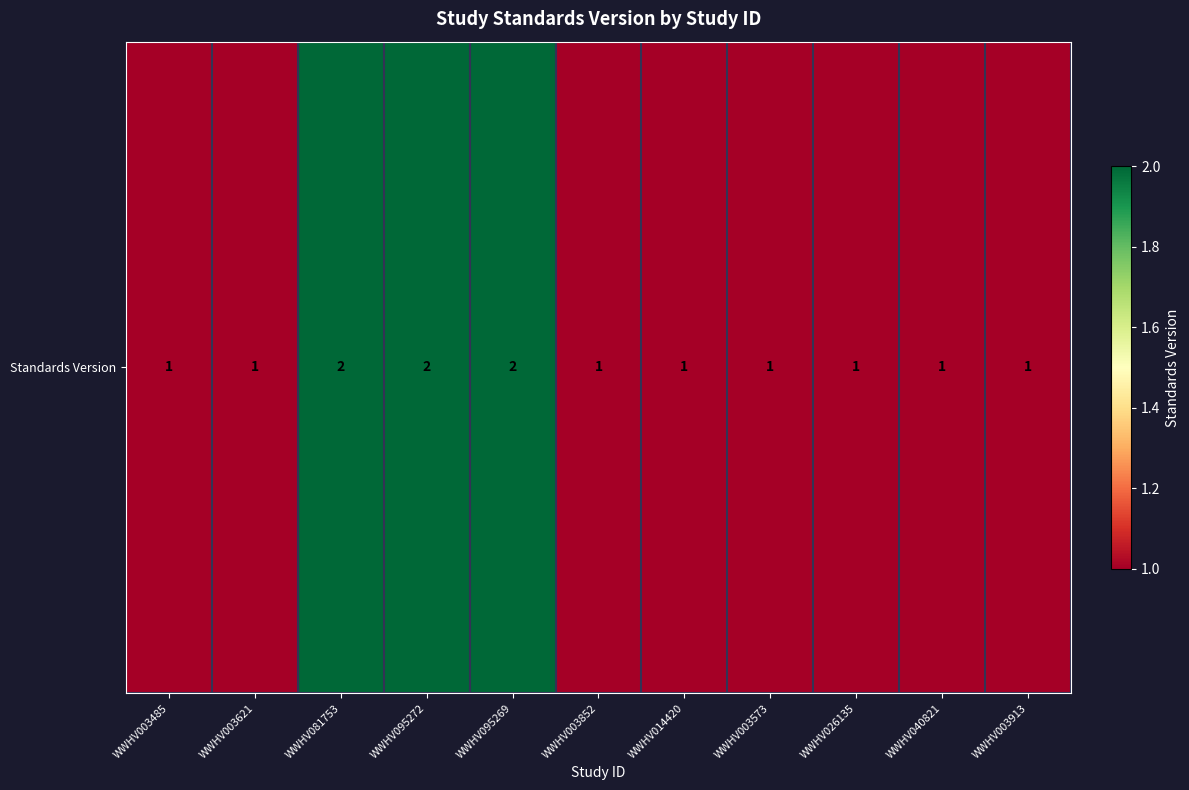

What is the change in value from WWHV003485 to WWHV095269?

+1